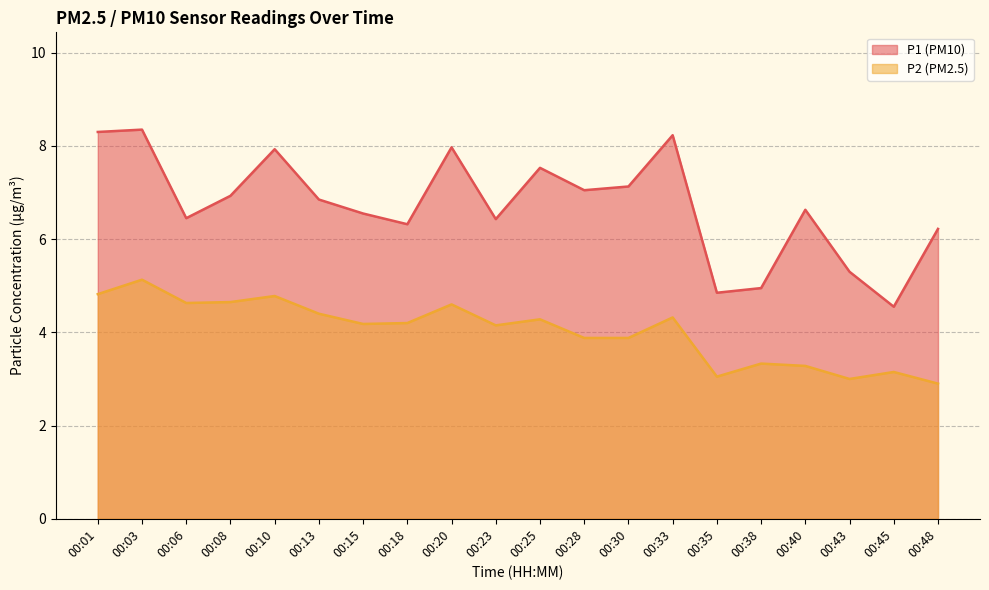

In P1, how many points are higher than both neighbors (excluding endpoints)?

6